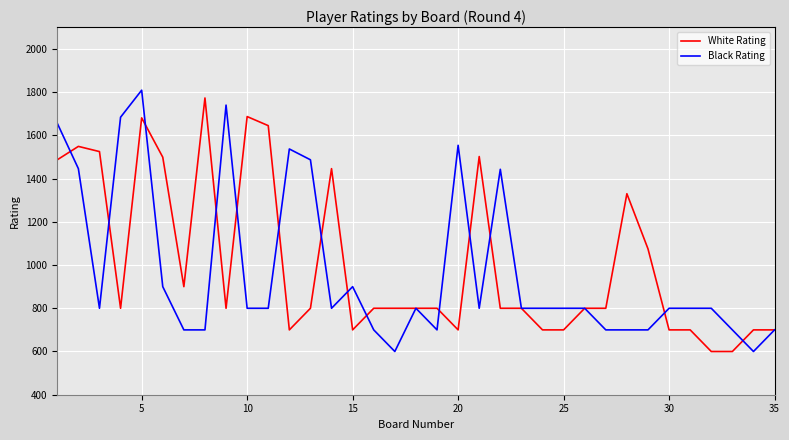

What is the maximum value for White Rating?

1773